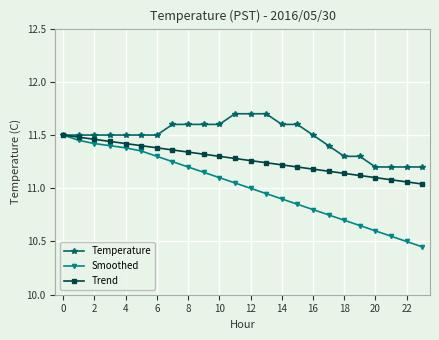

What is the greatest value displayed?

11.7